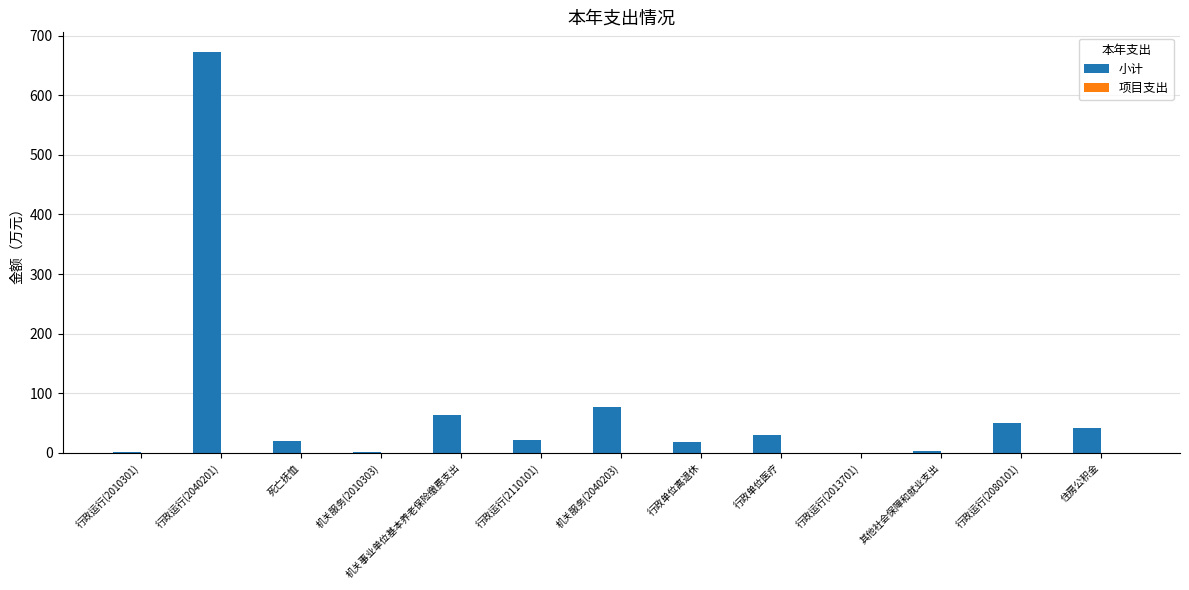

What is the maximum value shown in the chart?

672.0